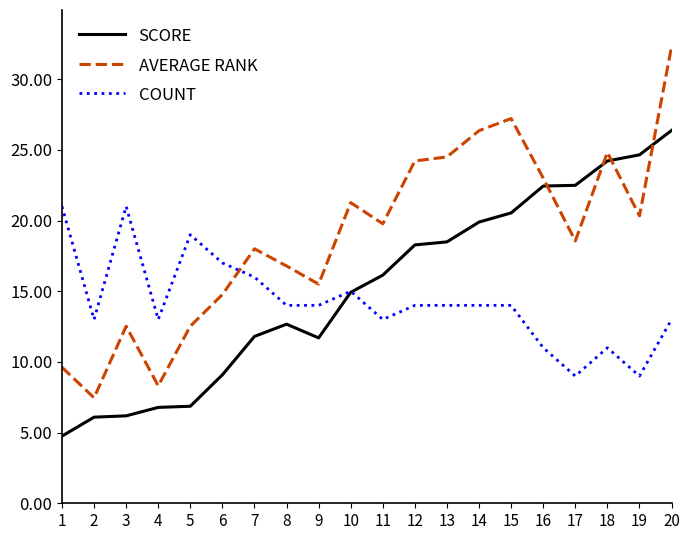

Which category has the lowest value across all series?

1